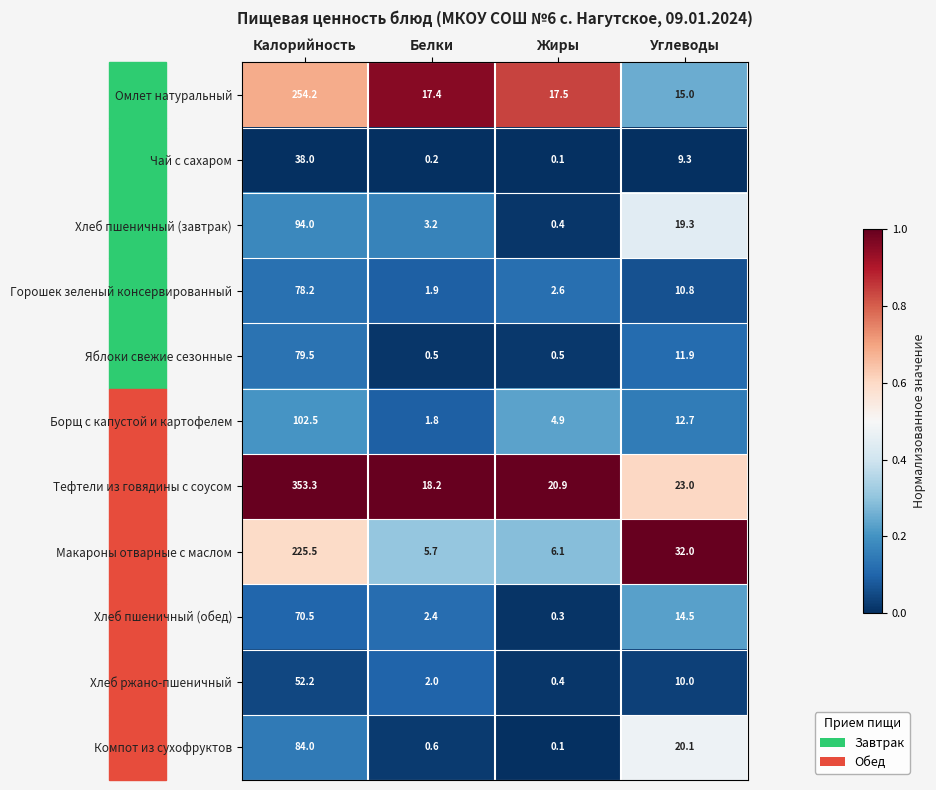

What is the difference between the highest and lowest values at Белки?

18.0